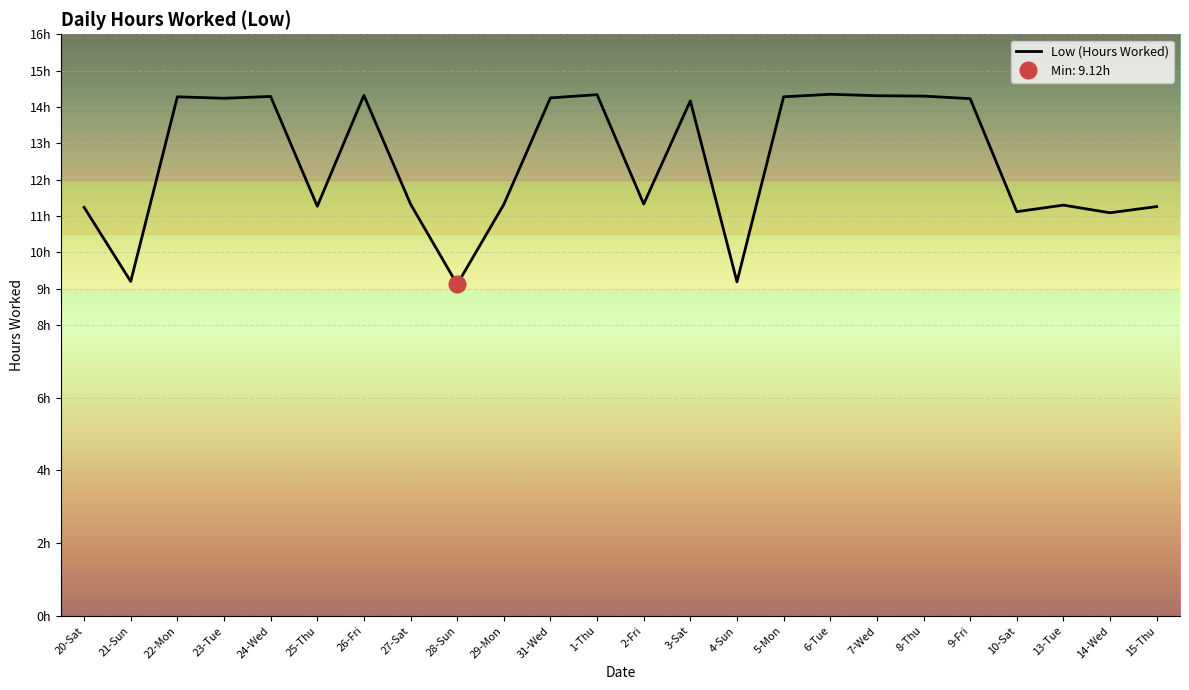

The chart shows a value of 12.9 at 21-Sun. True or false?

False